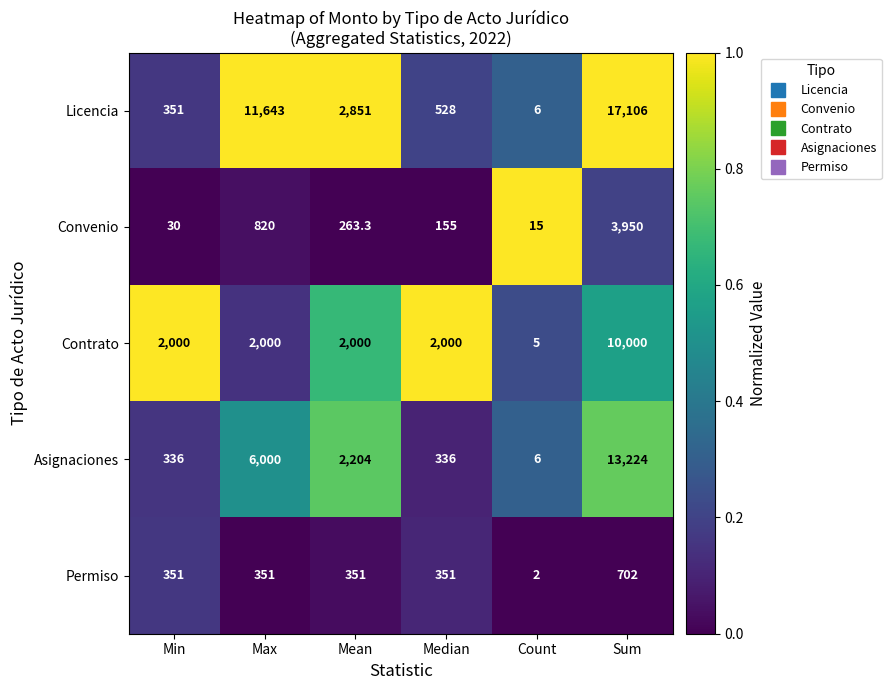

Which series has the largest total across all categories?

Licencia